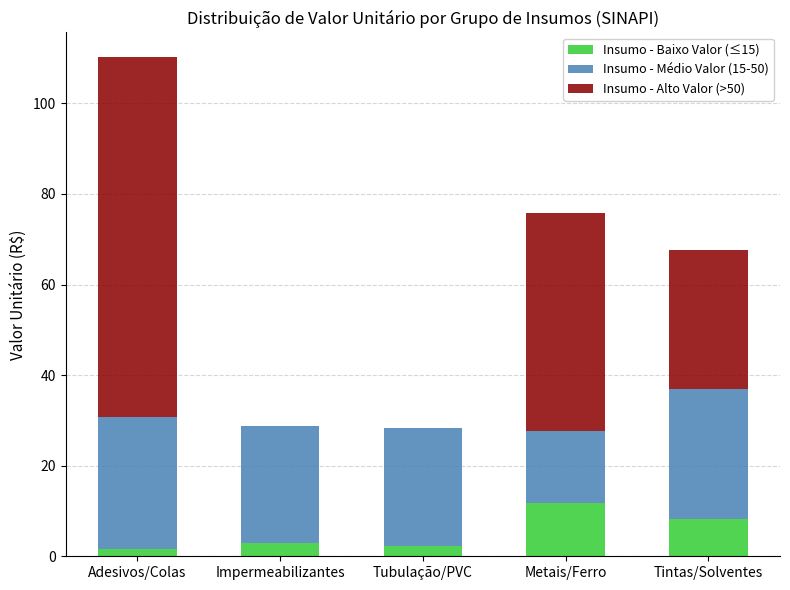

How many data points does each series have?

5